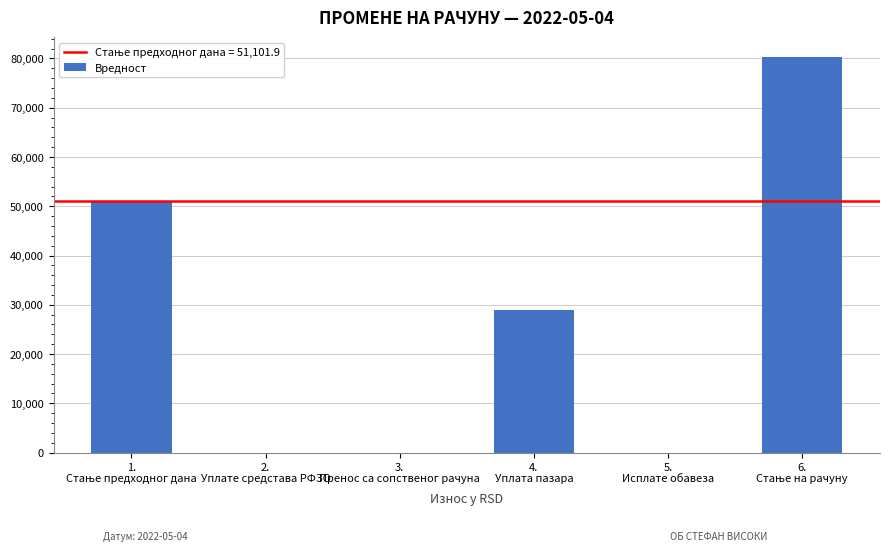

Are the bars horizontal?

No